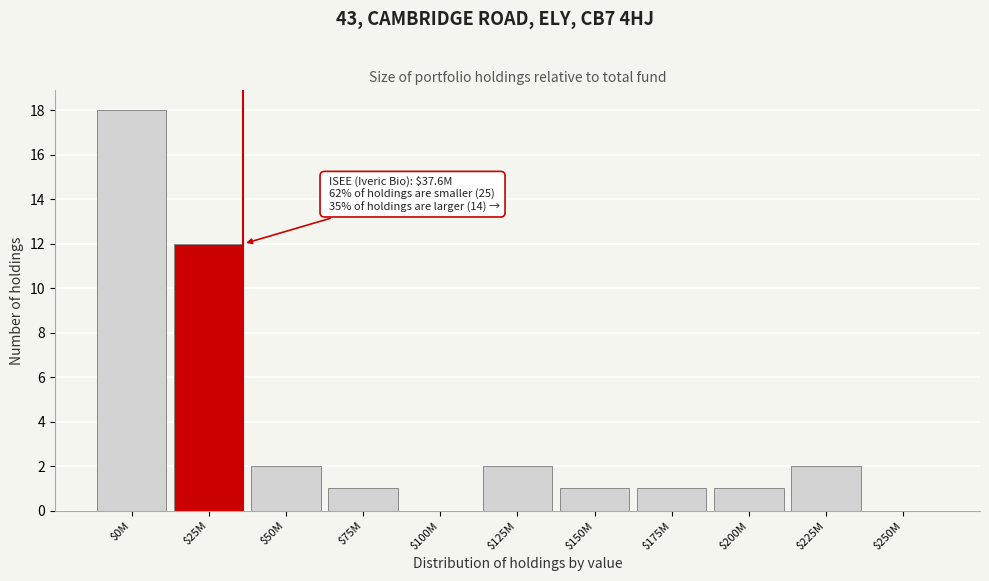

What is the sum of all values?

40